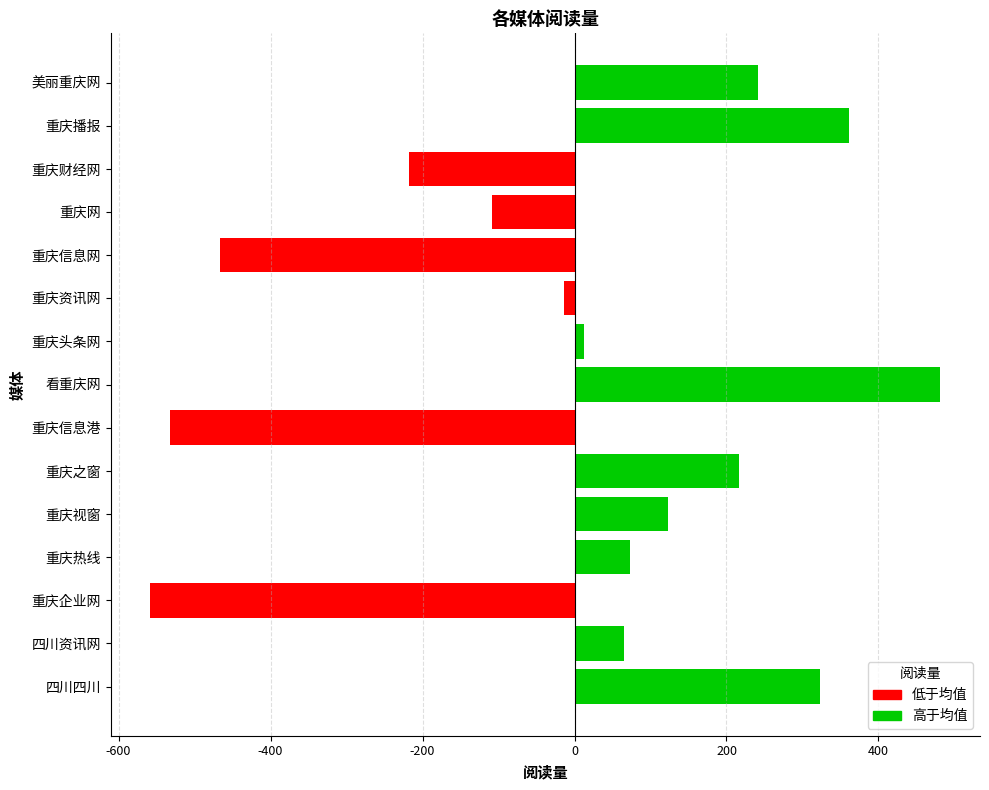

List the series in order of their peak value, highest first.

高于均值, 低于均值